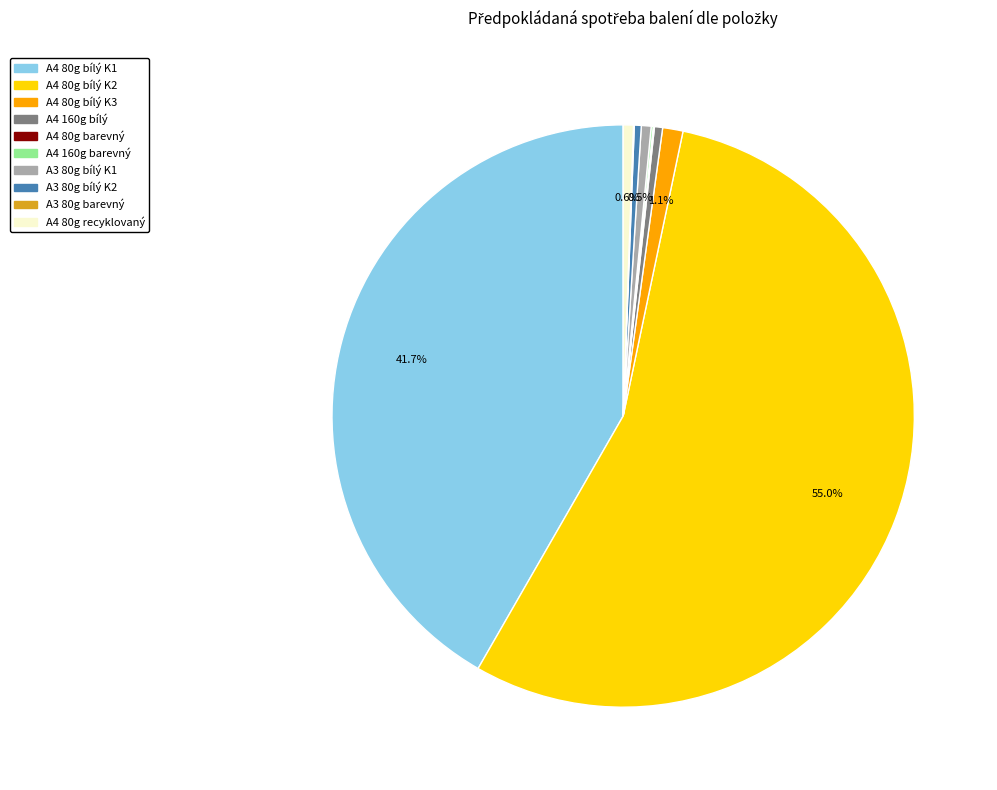

Which category accounts for the majority?

A4 80g bílý K2